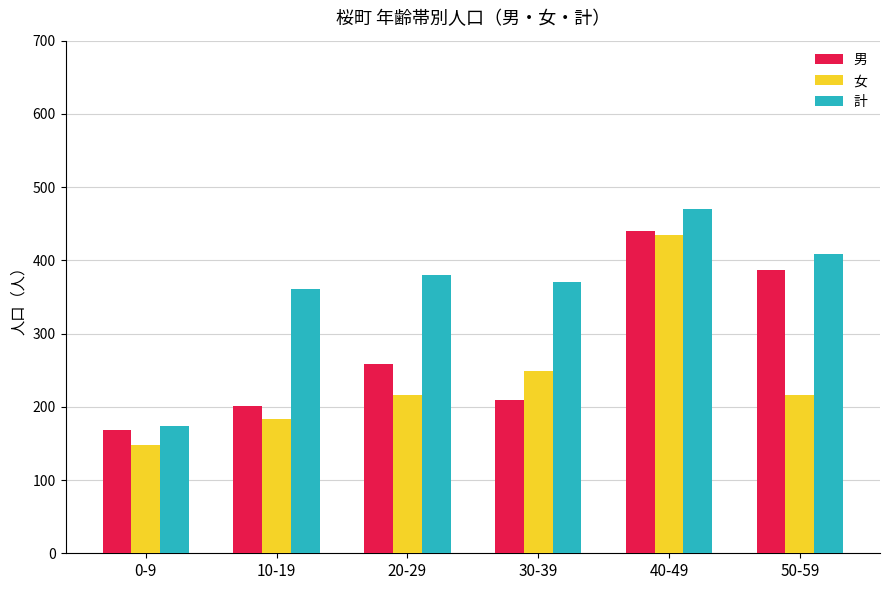

Which series changed the most between 0-9 and 10-19?

計